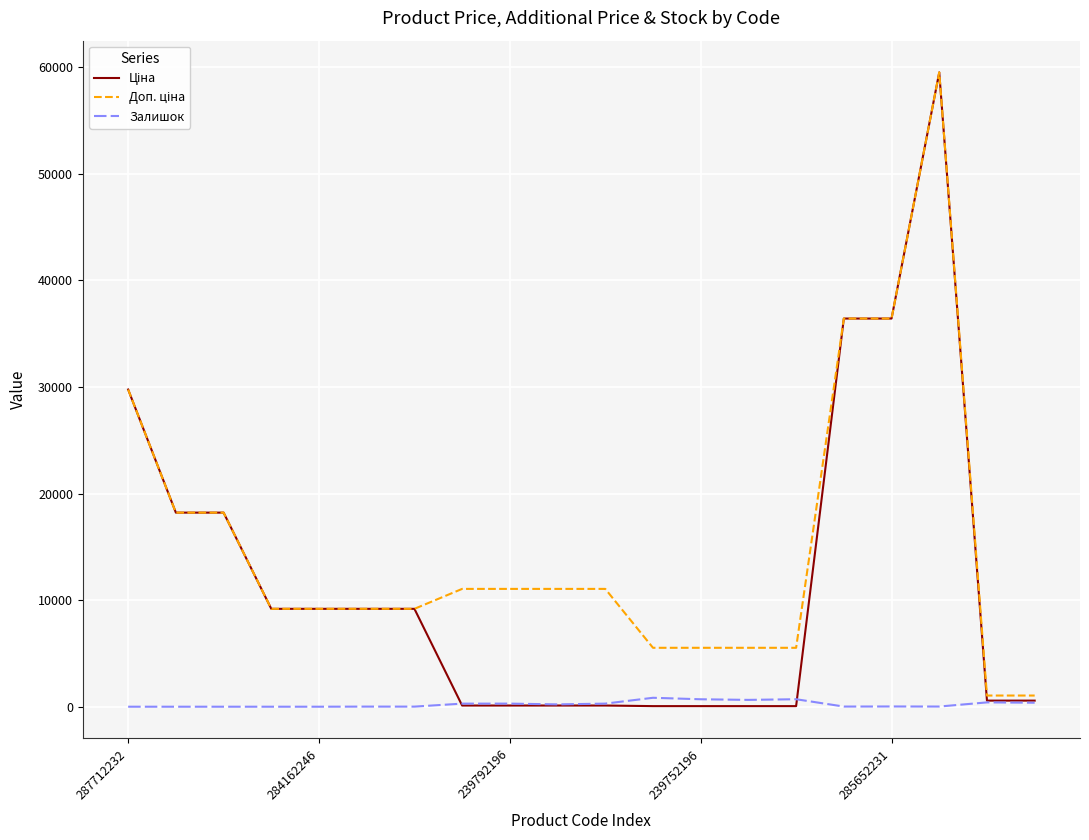

How many lines are shown in the chart?

3